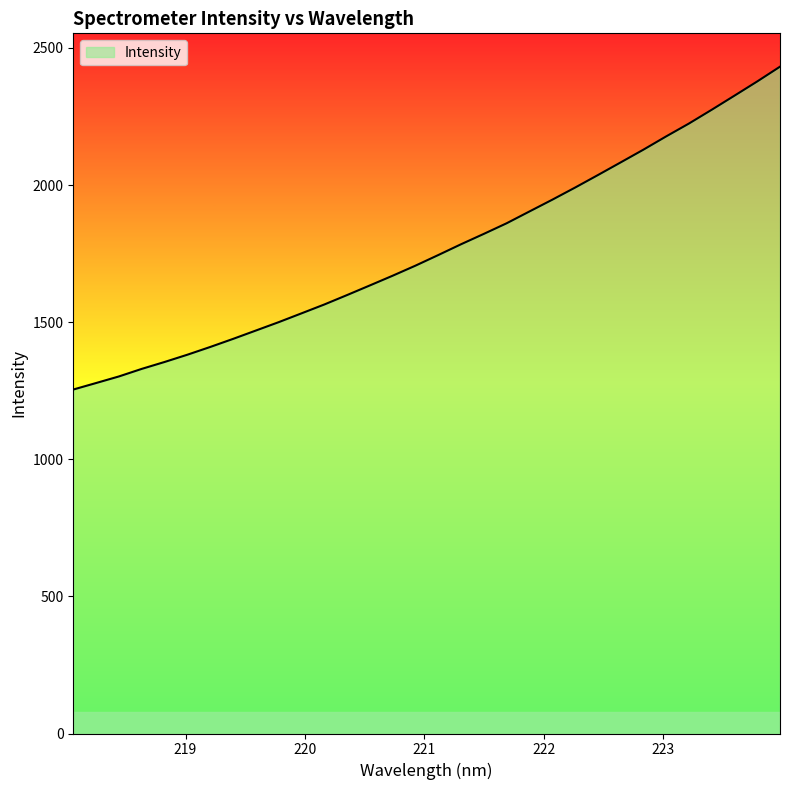

What is the difference between the maximum and minimum values?

1177.4